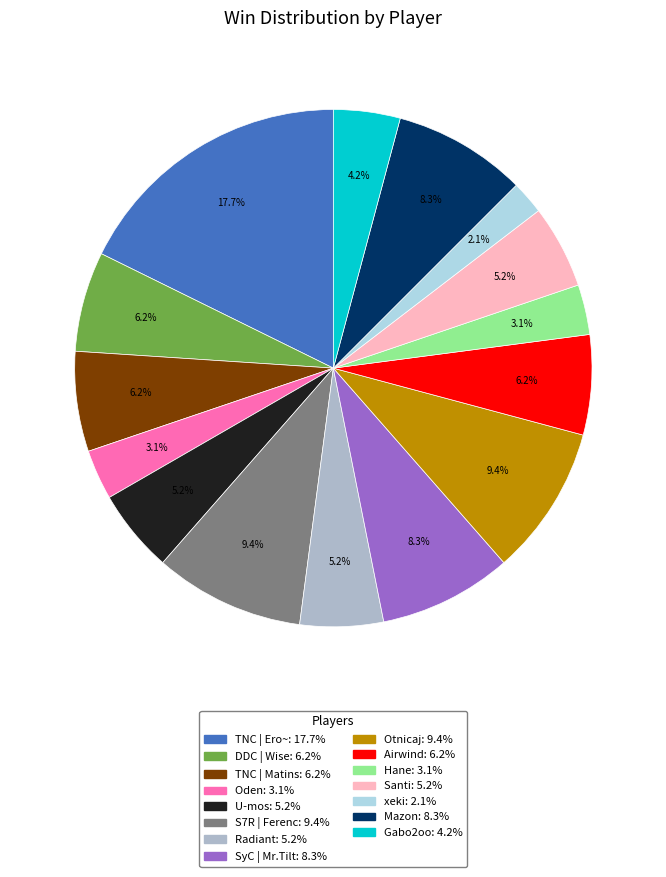

Does Otnicaj represent more than half of the total?

No